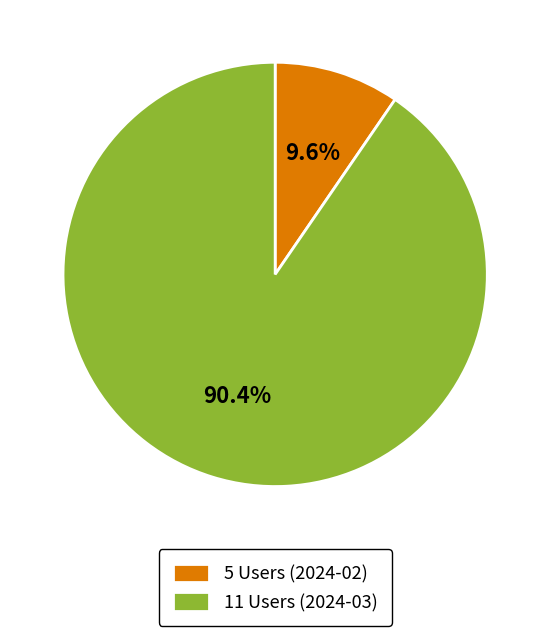

Which category has the biggest portion of the pie?

11 Users (2024-03)